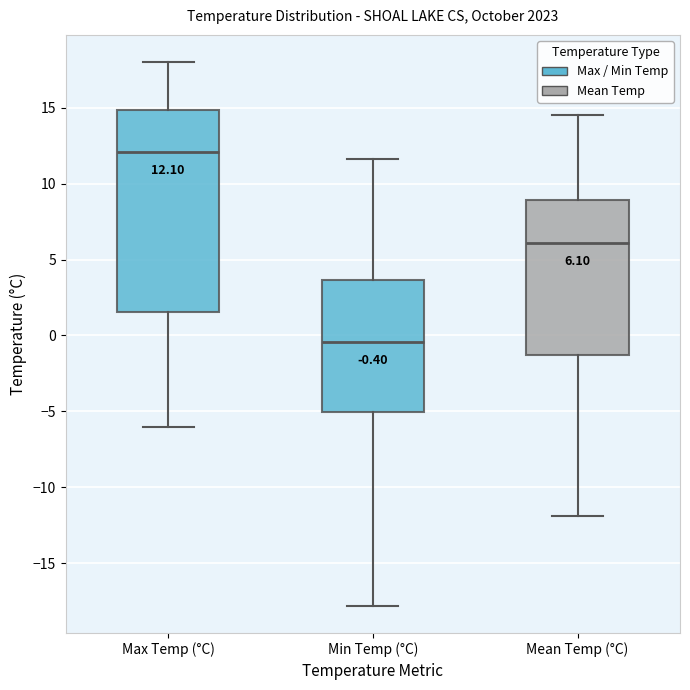

Comparing the boxes themselves (not the whiskers), which one is the tallest?

Max Temp (°C)